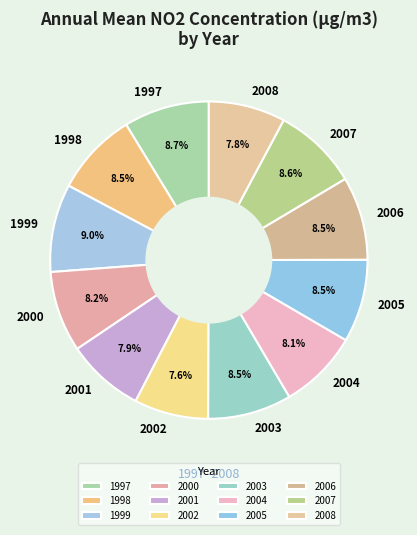

Count the number of slices in the pie.

12